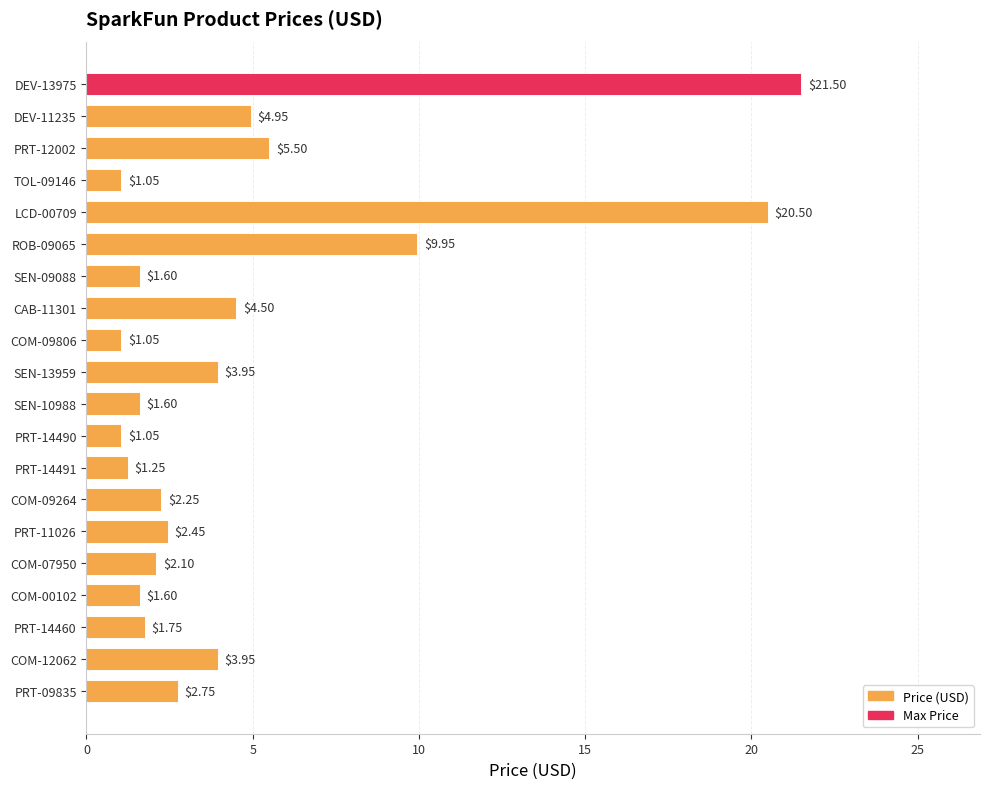

What is the sum of the values at SEN-10988 and TOL-09146?

2.7